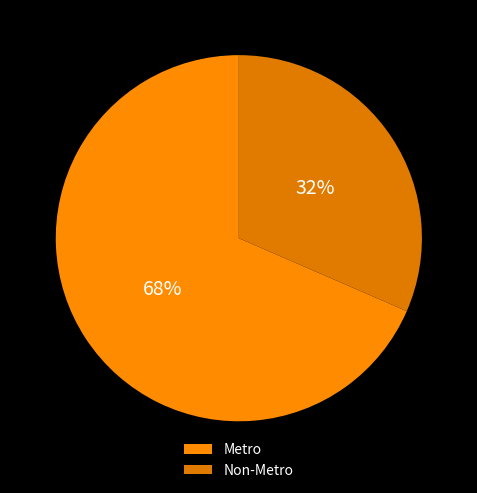

How many slices are in this pie chart?

2